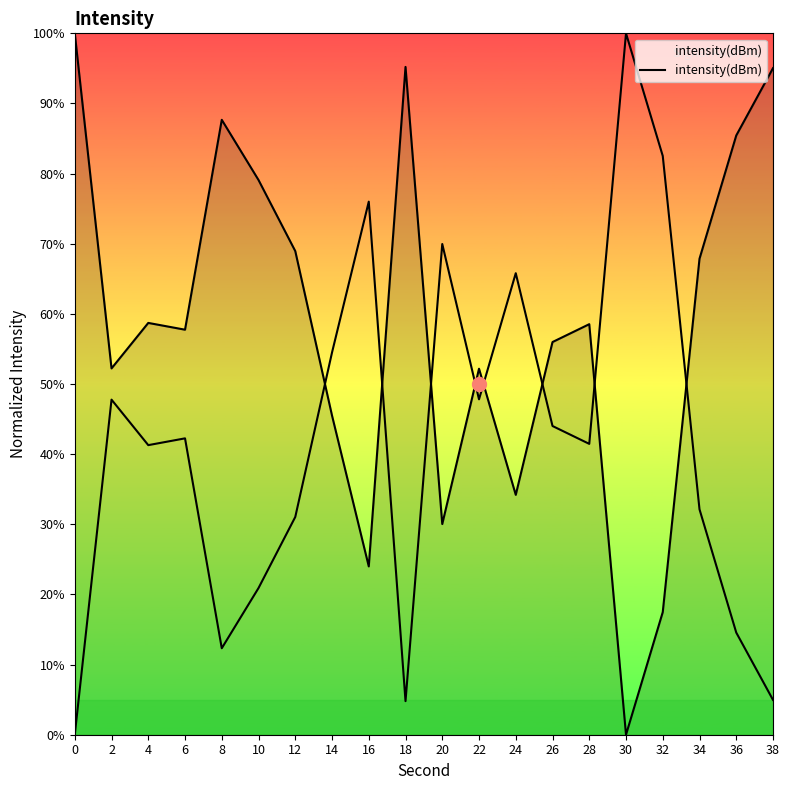

Between 38 and 22, which is larger?

38